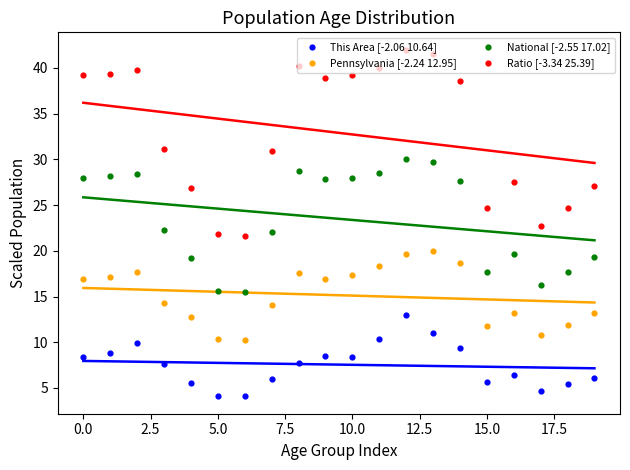

At how many categories does at least one series exceed 10?

20